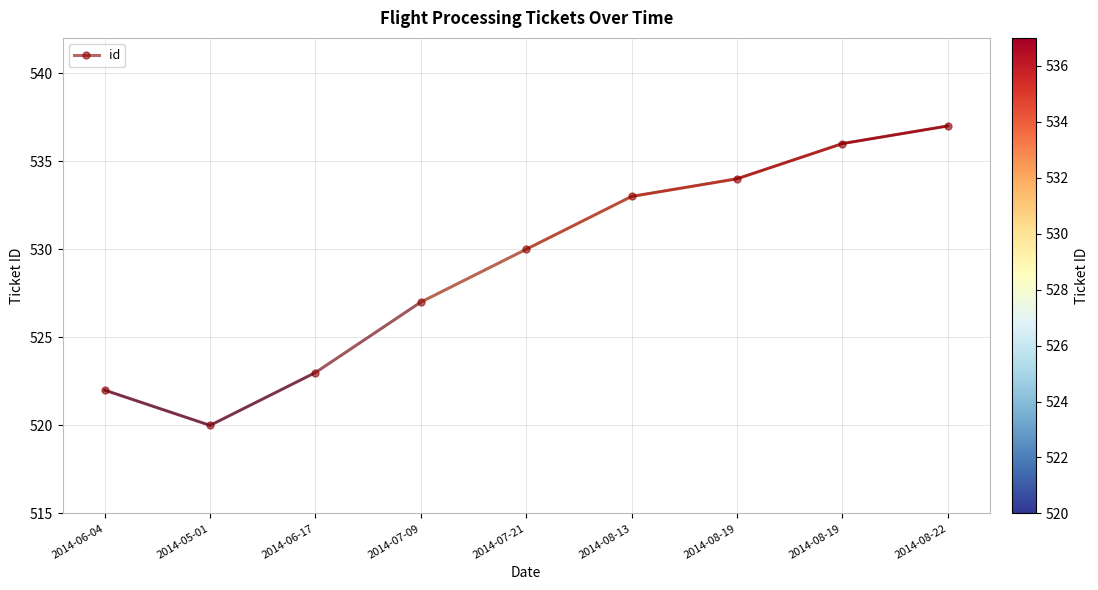

What is the change in value from 2014-06-04 to 2014-07-21?

+8